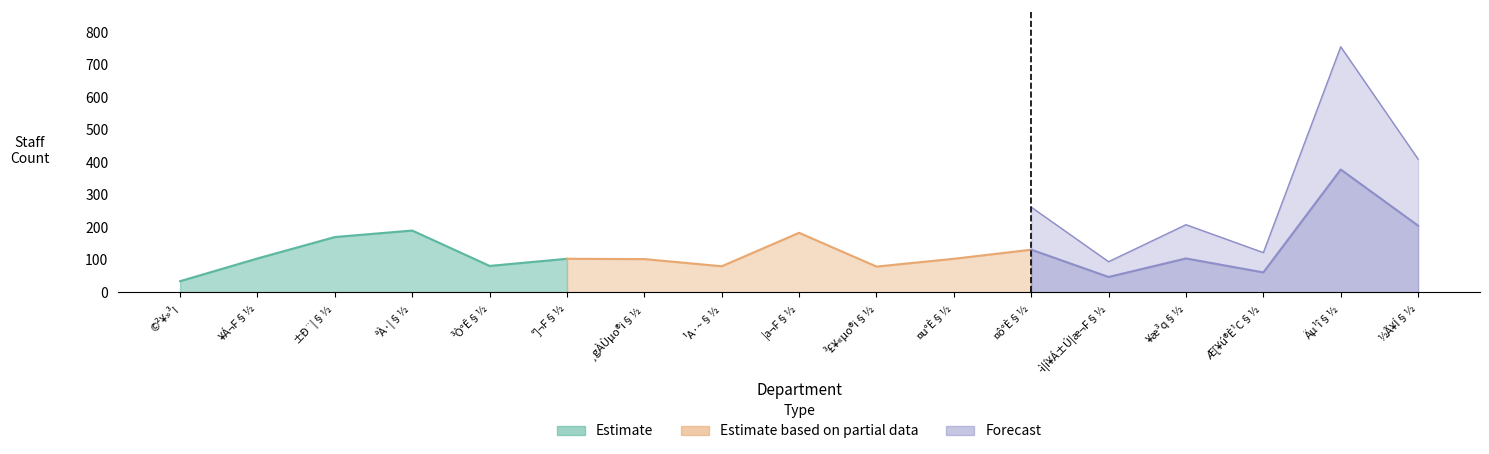

Between ¤u°È§½ and ©²¥»³¡, which is larger?

¤u°È§½